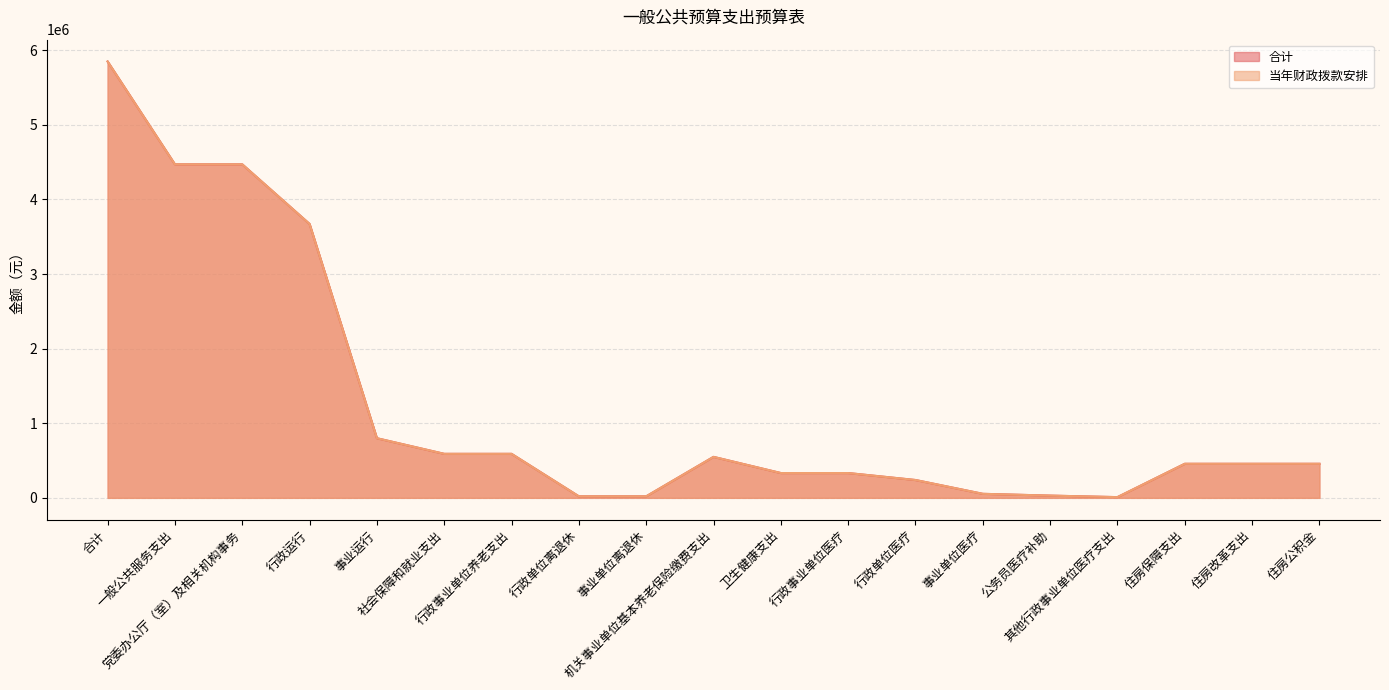

The 当年财政拨款安排 series shows 3671798.7 at 行政运行. True or false?

True